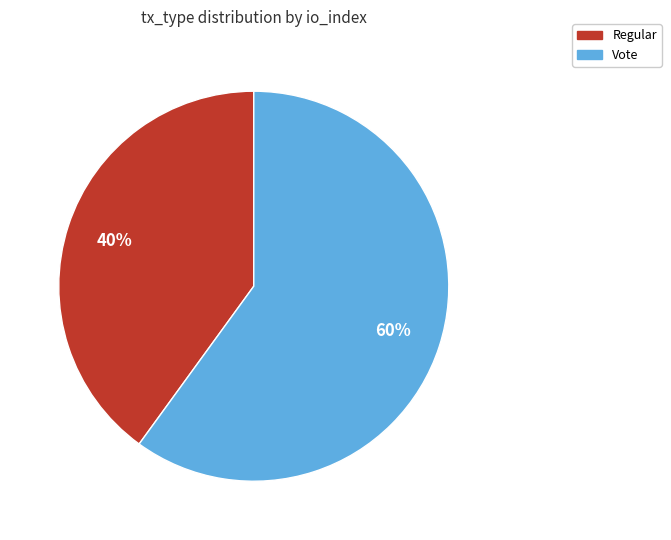

How many slices are in this pie chart?

2